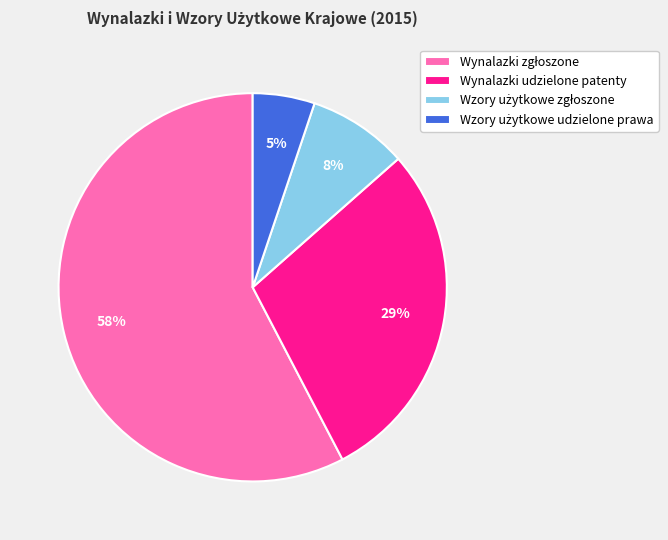

The Wynalazki udzielone patenty slice represents 29% of the pie. True or false?

True